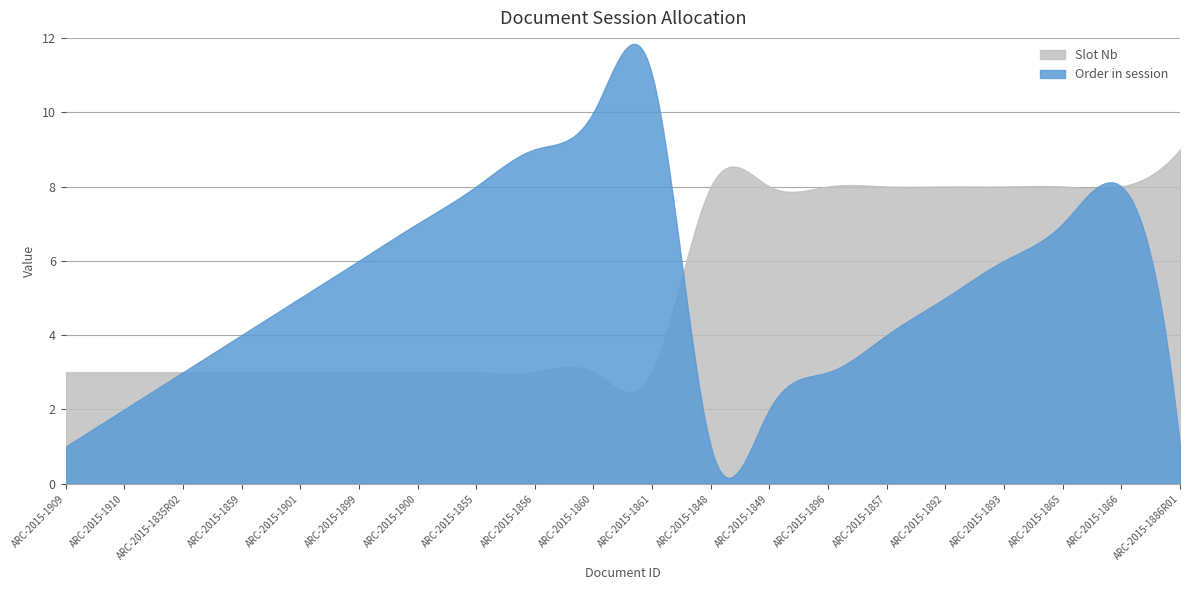

What position from the right is ARC-2015-1856?

12